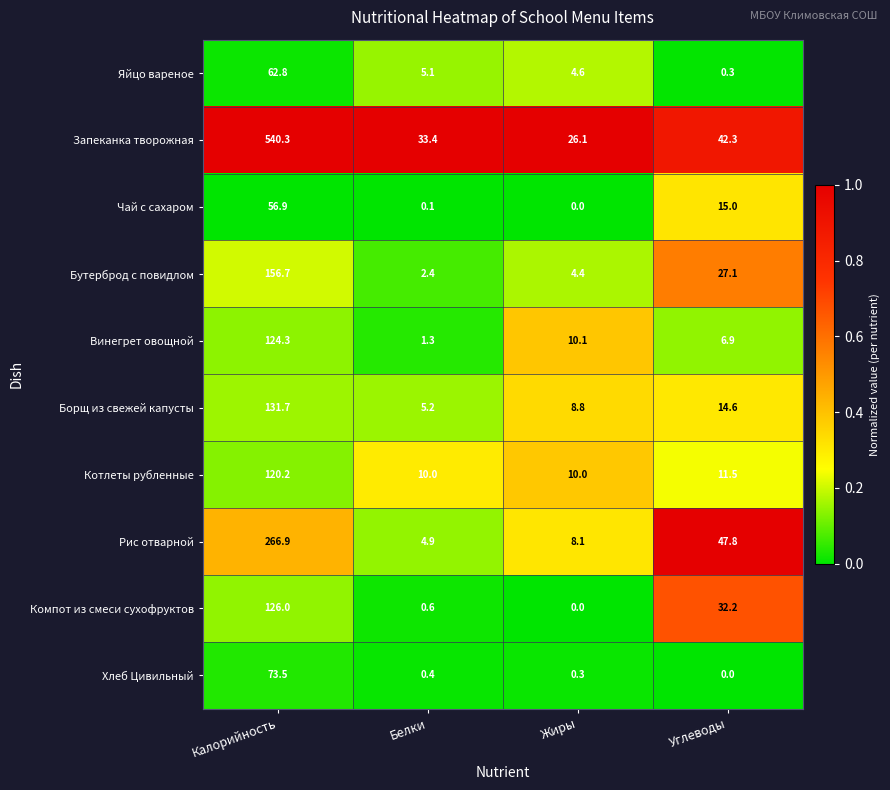

At how many categories does at least one series exceed 0?

4